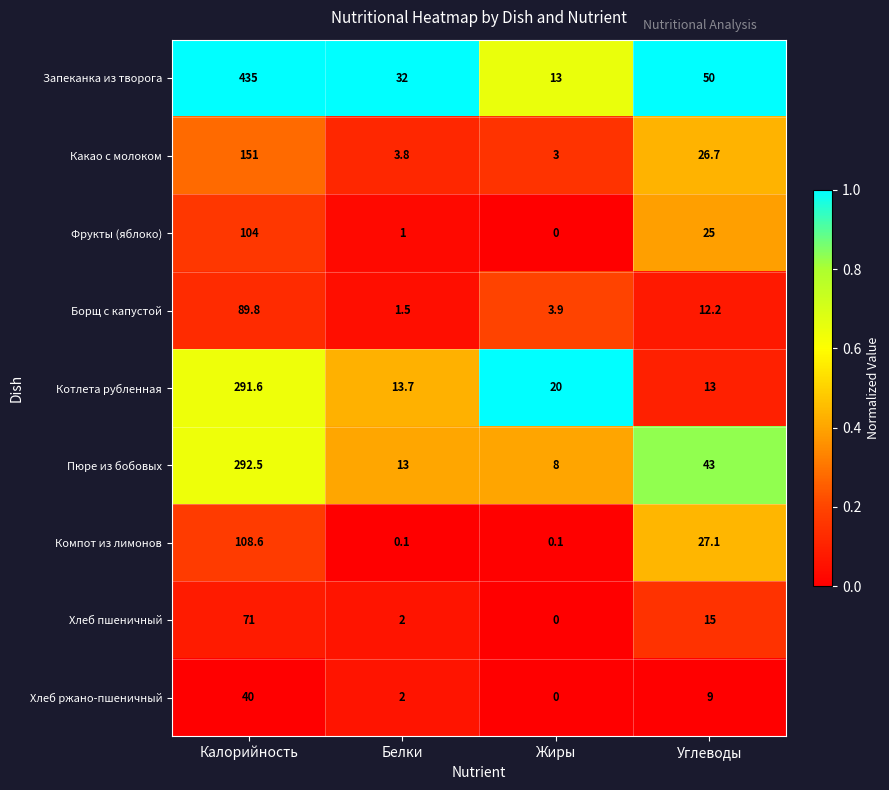

At which category is the sum across all series the highest?

Калорийность